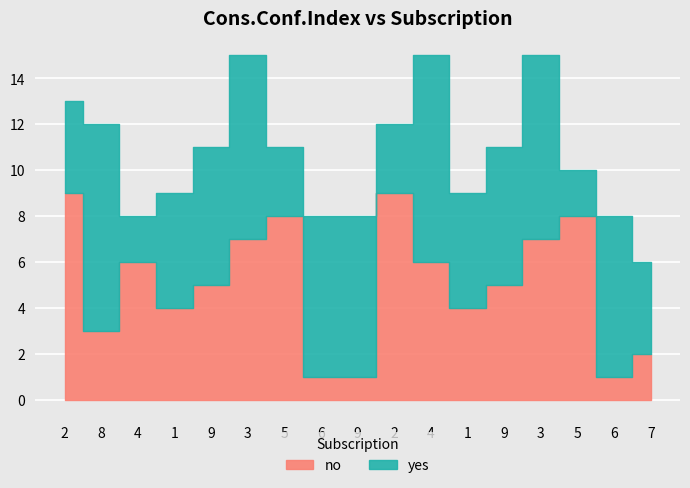

What is the difference between the maximum and second lowest values in the no series?

8